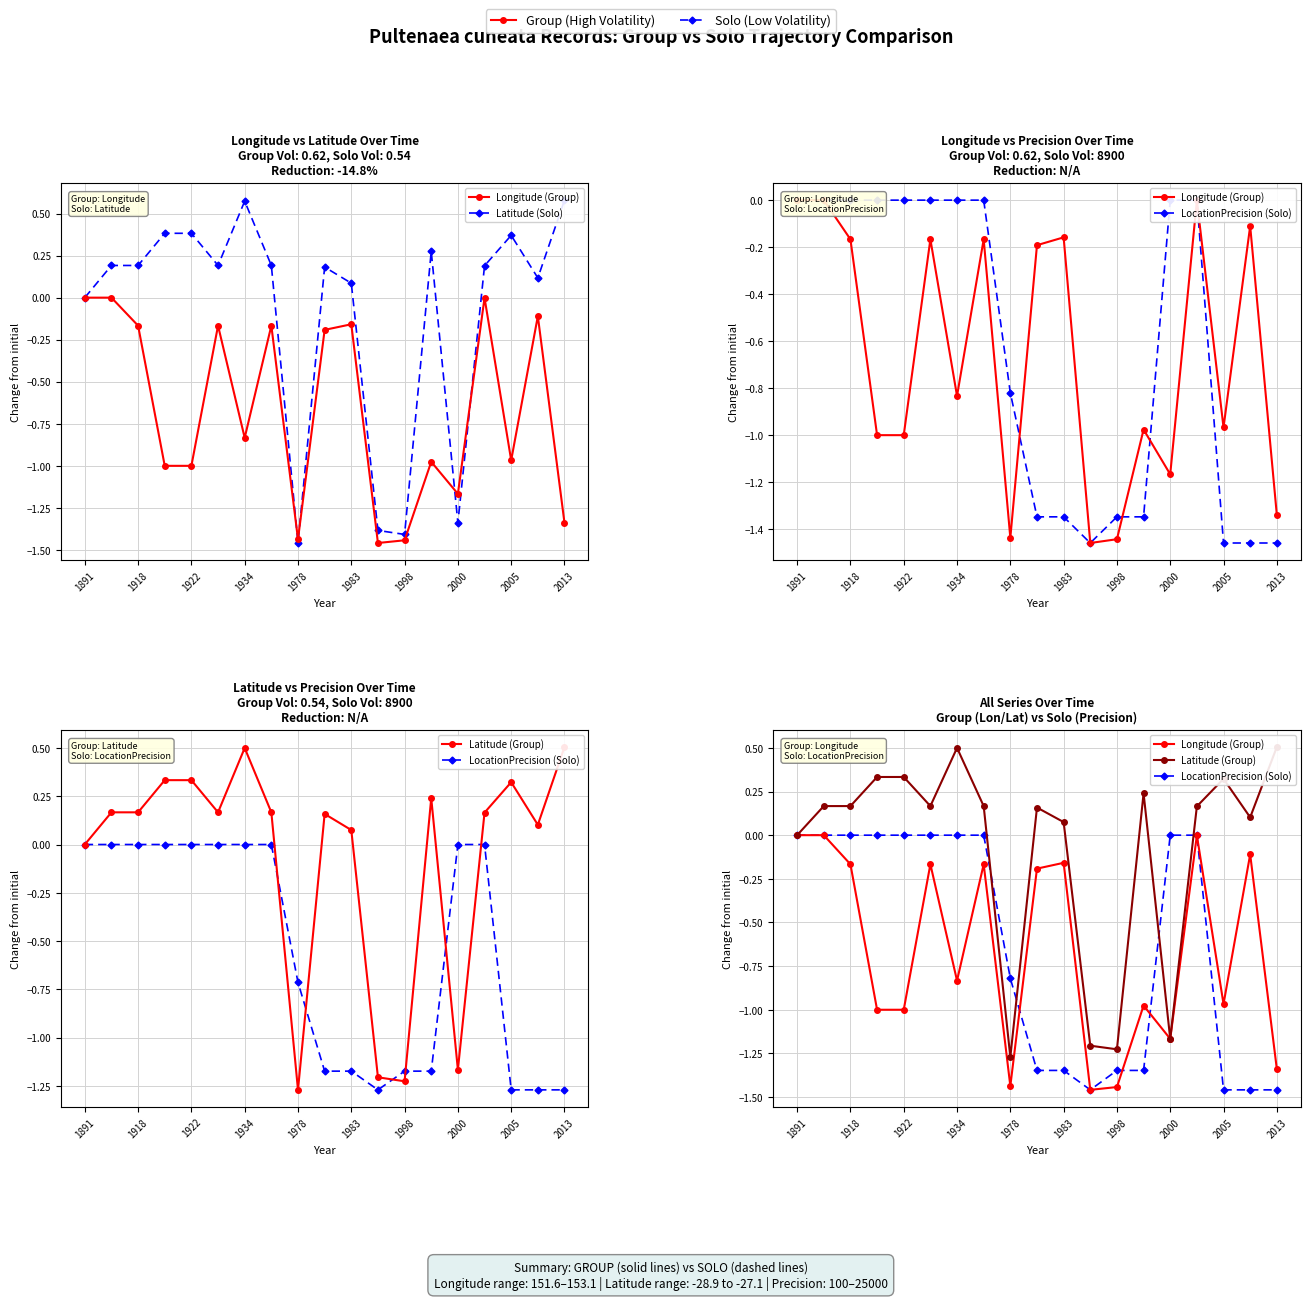

True or false: LocationPrecision (Solo) and Latitude (Solo) cross at least once.

True